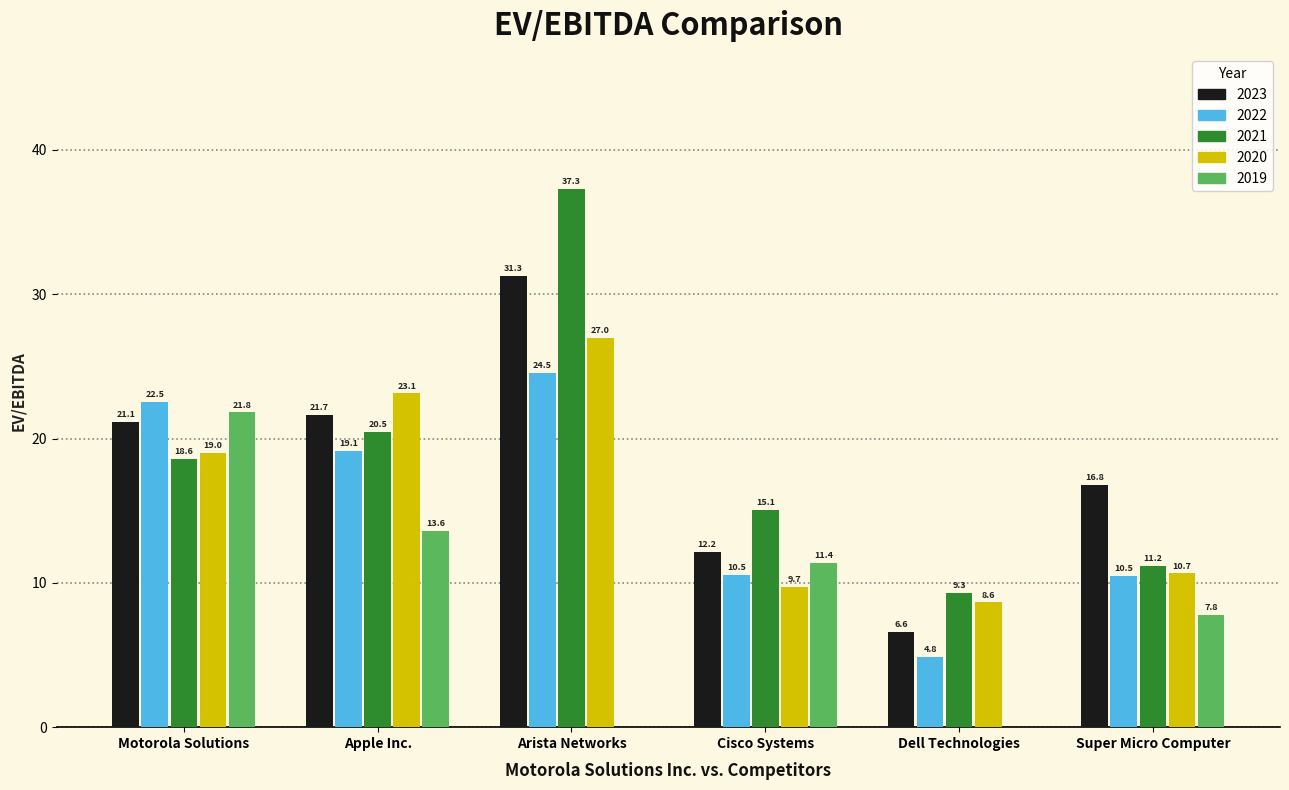

What is the maximum value shown in the chart?

37.3